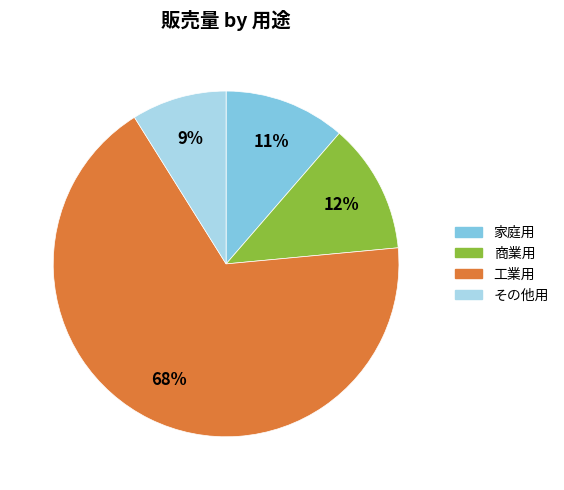

Rank the categories by value from lowest to highest.

その他用, 家庭用, 商業用, 工業用